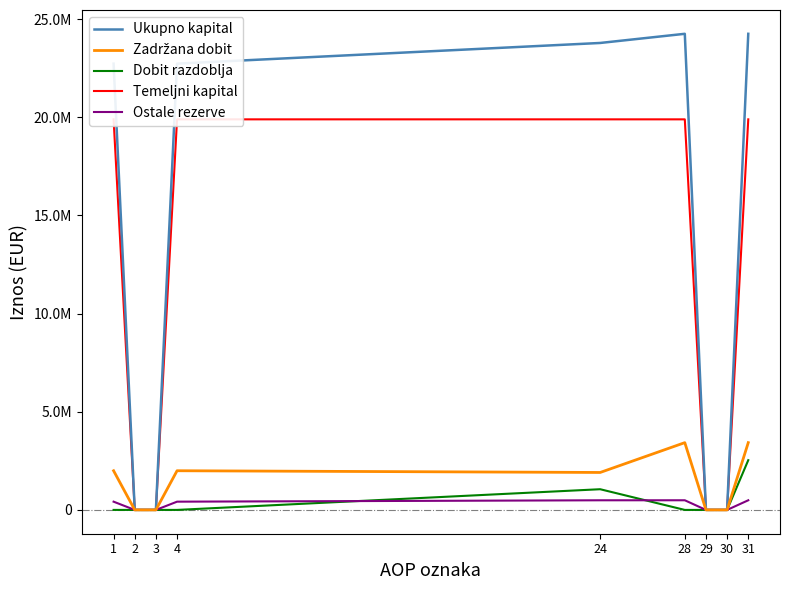

At which label is Zadržana dobit closest to 1713163?

24